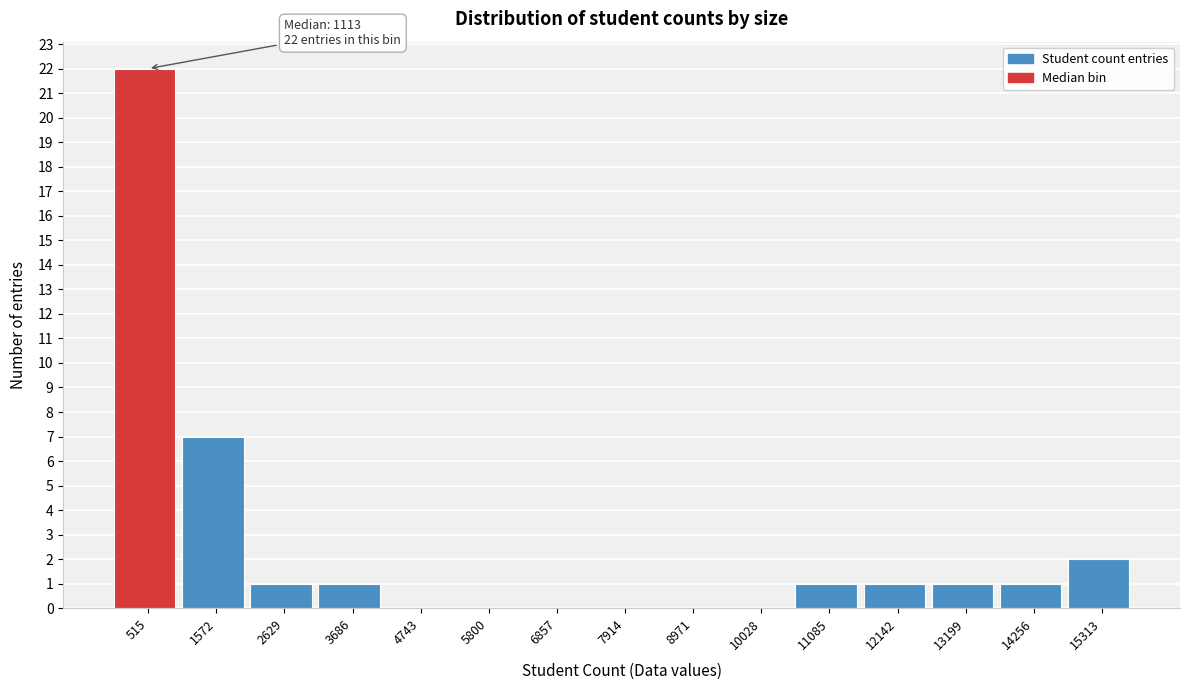

Reading right to left, transcribe all the data shown in this chart.

15313=2	14256=1	13199=1	12142=1	11085=1	10028=0	8971=0	7914=0	6857=0	5800=0	4743=0	3686=1	2629=1	1572=7	515=22